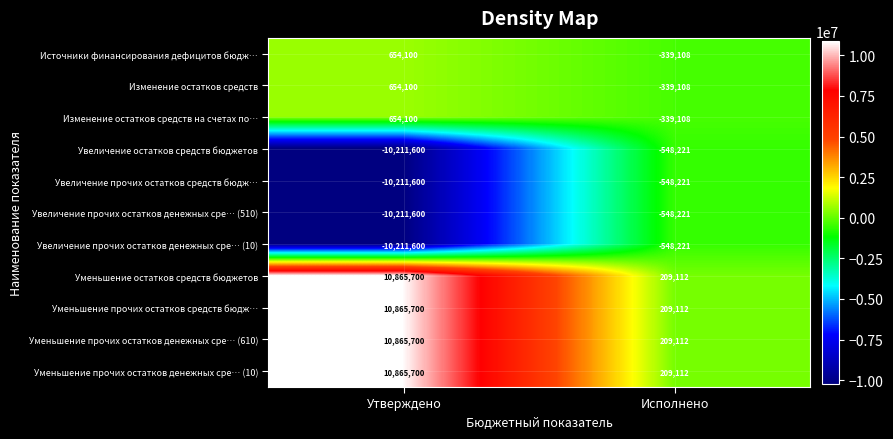

Reading left to right, transcribe all the data shown in this chart.

Источники финансирования дефицитов бюдж…: Утверждено=654100	Исполнено=-339108
Изменение остатков средств: Утверждено=654100	Исполнено=-339108
Изменение остатков средств на счетах по…: Утверждено=654100	Исполнено=-339108
Увеличение остатков средств бюджетов: Утверждено=-10211600	Исполнено=-548221
Увеличение прочих остатков средств бюдж…: Утверждено=-10211600	Исполнено=-548221
Увеличение прочих остатков денежных сре… (510): Утверждено=-10211600	Исполнено=-548221
Увеличение прочих остатков денежных сре… (10): Утверждено=-10211600	Исполнено=-548221
Уменьшение остатков средств бюджетов: Утверждено=10865700	Исполнено=209112
Уменьшение прочих остатков средств бюдж…: Утверждено=10865700	Исполнено=209112
Уменьшение прочих остатков денежных сре… (610): Утверждено=10865700	Исполнено=209112
Уменьшение прочих остатков денежных сре… (10): Утверждено=10865700	Исполнено=209112